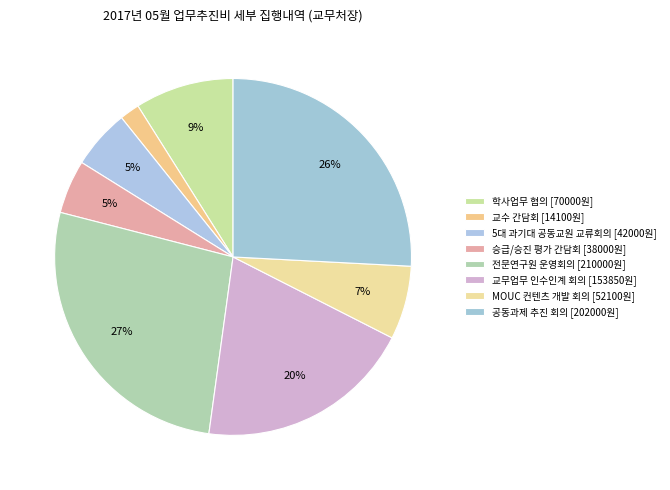

Count the number of slices in the pie.

8